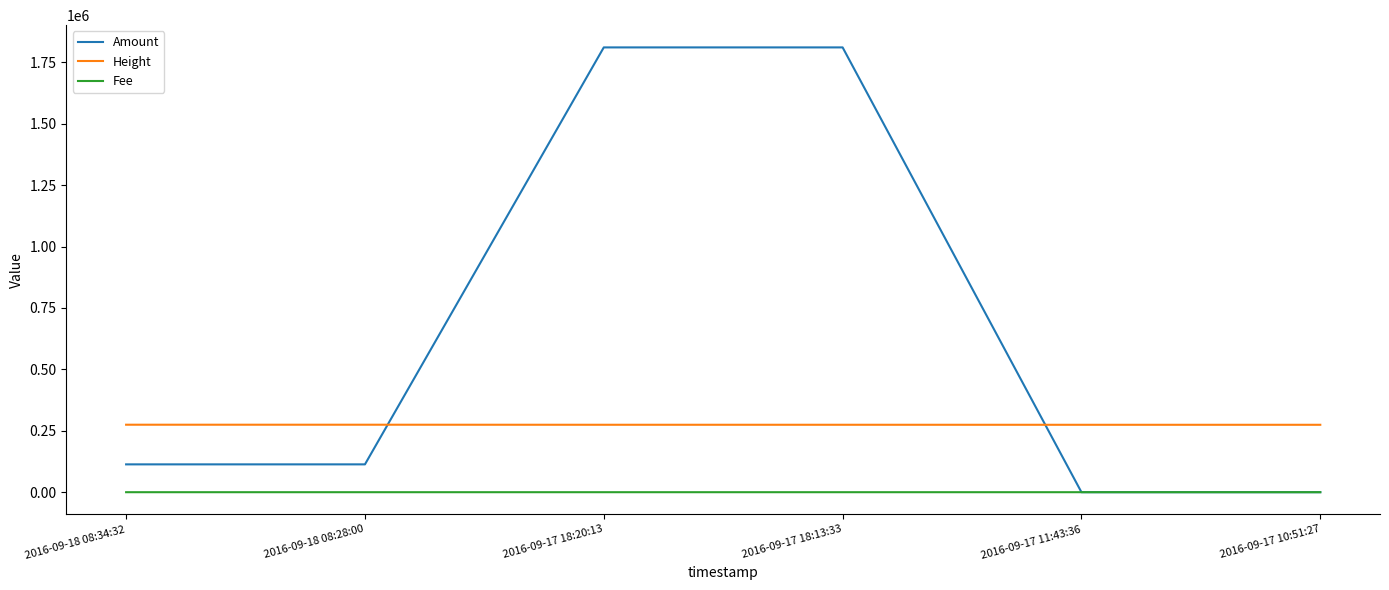

How many times do Height and Amount cross each other?

2